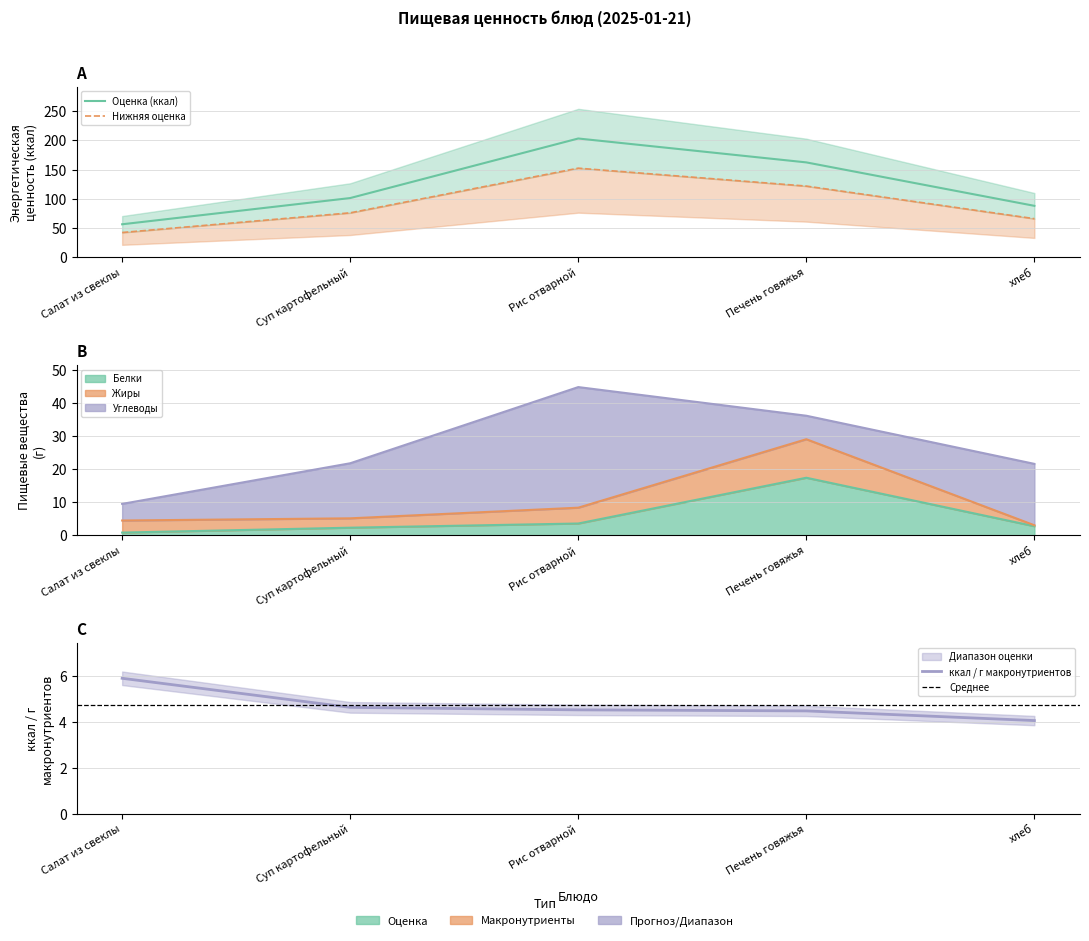

What is the minimum value shown in the chart?

0.9